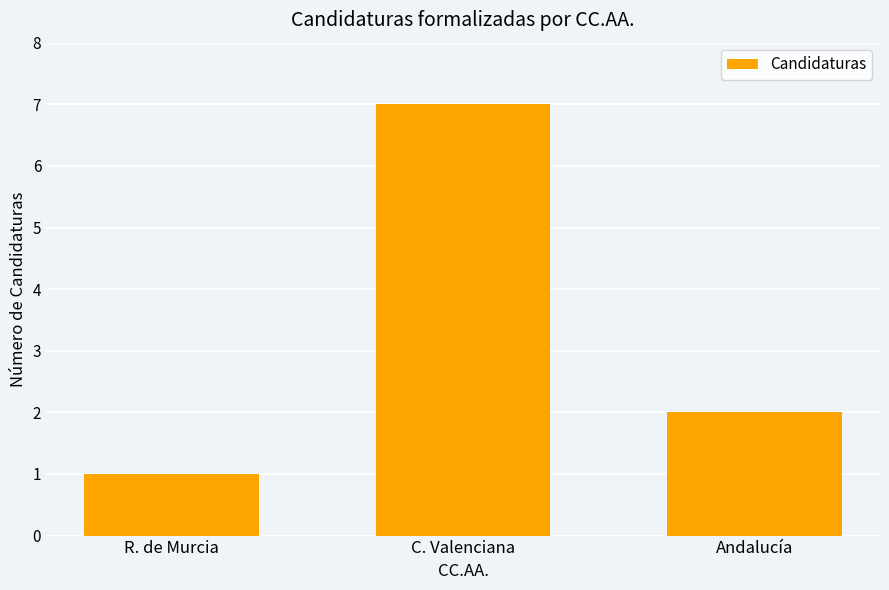

True or false: the data shows 2 at Andalucía.

True